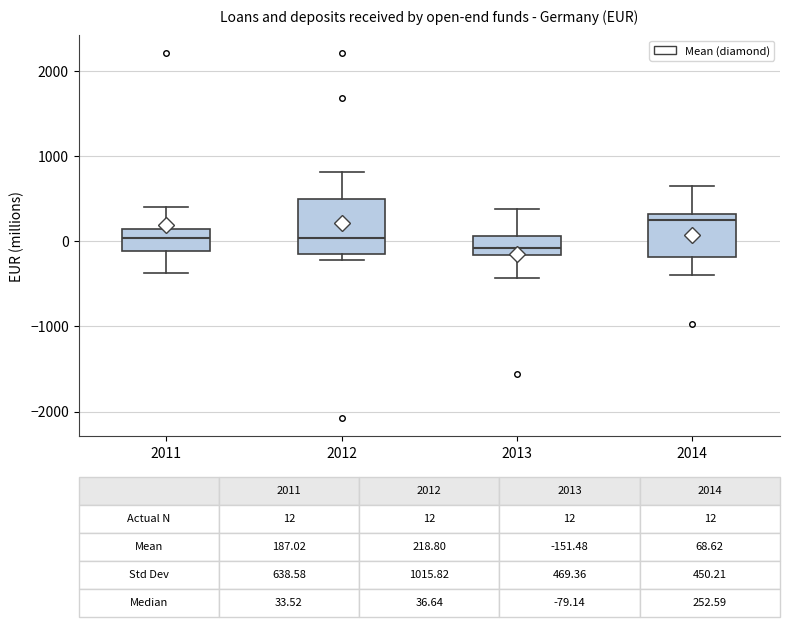

Comparing the boxes themselves (not the whiskers), which one is the tallest?

2012